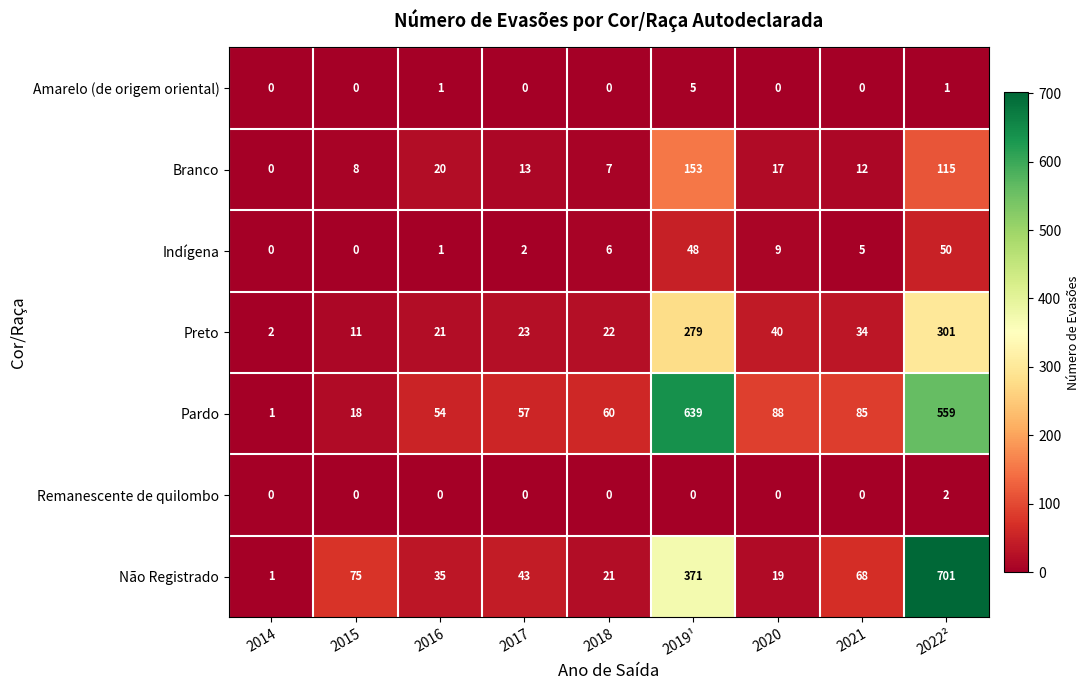

At which category is the sum across all series the highest?

2022²